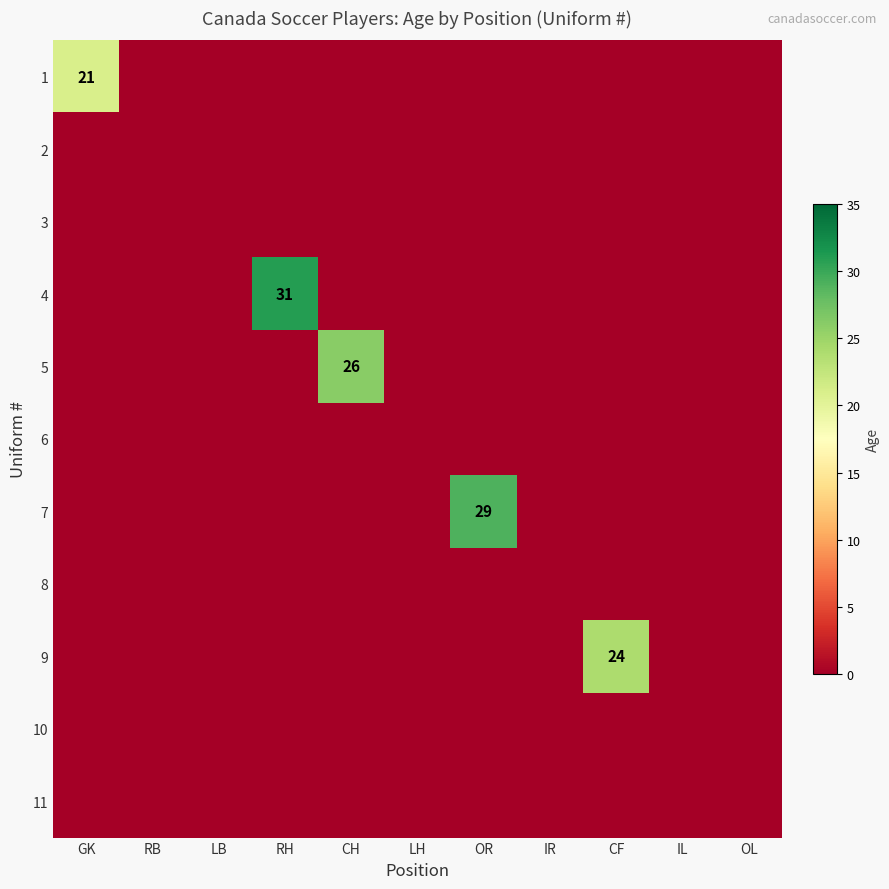

Which category has the lowest value in the 7 series?

GK